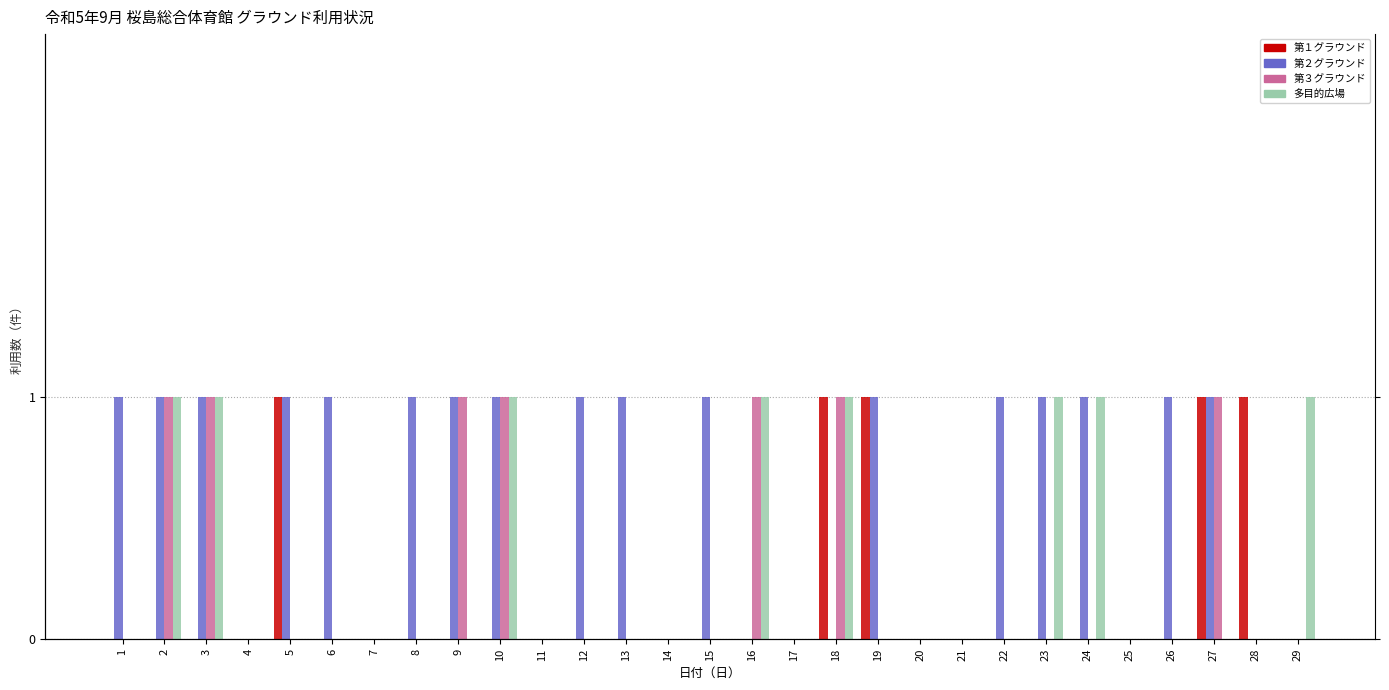

How many 第３グラウンド values are between 0 and 1?

29